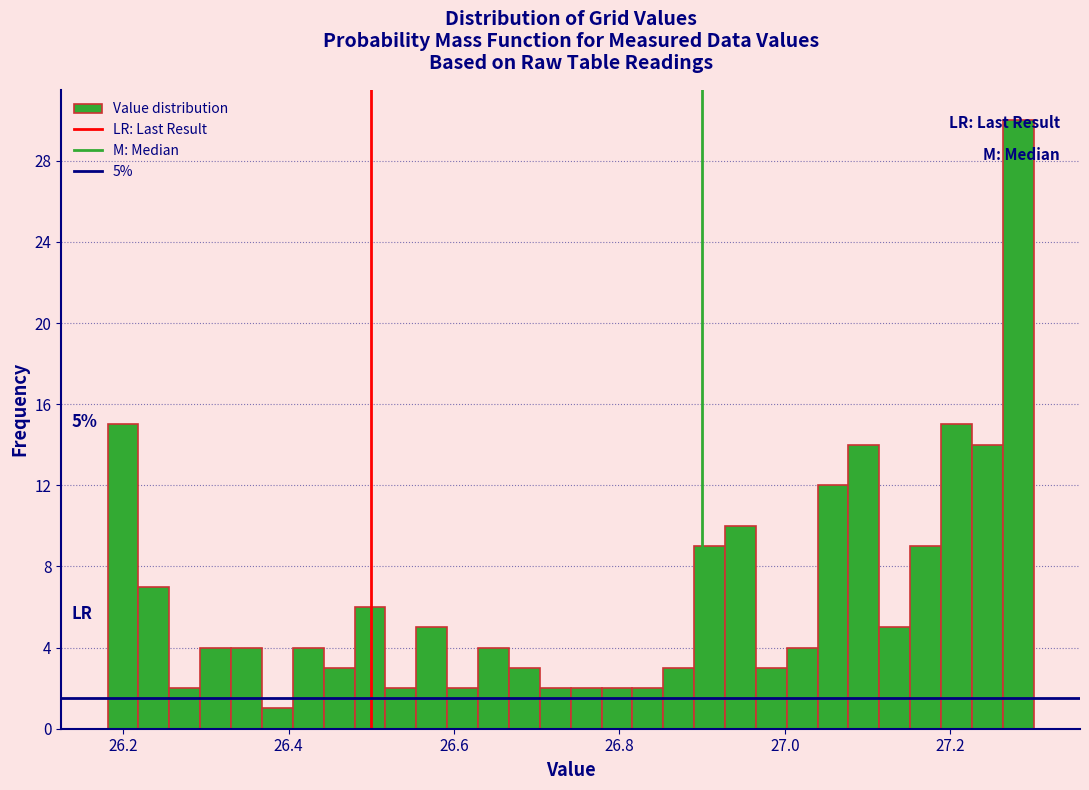

Around what value on the x-axis is the tallest bar? Give the approximate position of its centre, as read against the axis.

27.28